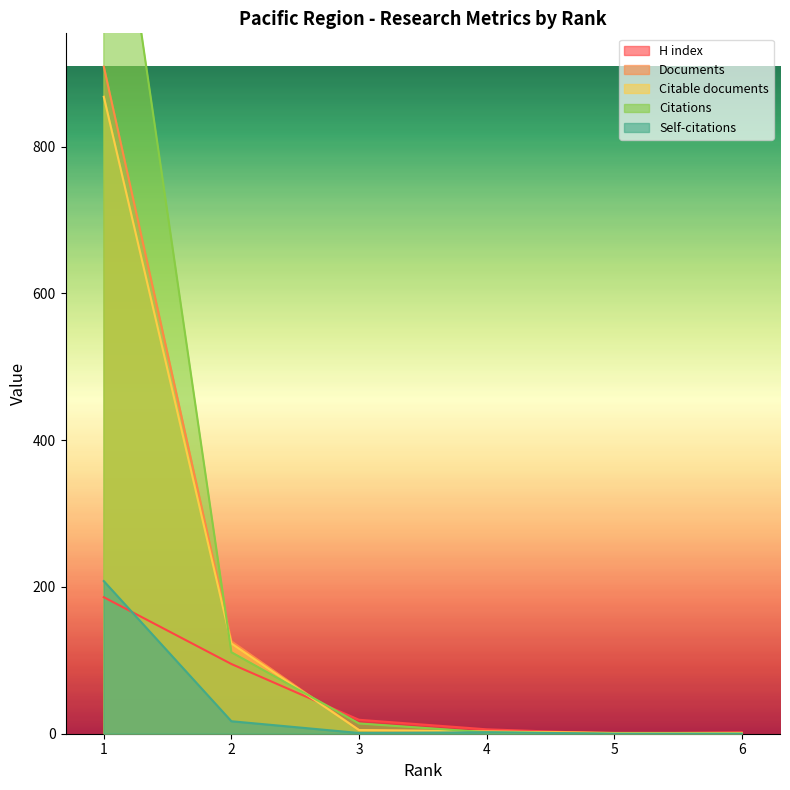

Which has a higher value, 6 or 4?

4